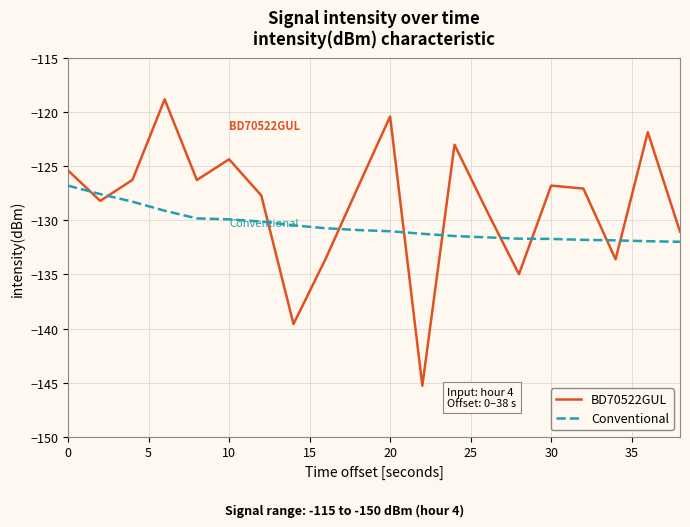

Which series ends up on top after the final intersection of BD70522GUL and Conventional?

BD70522GUL